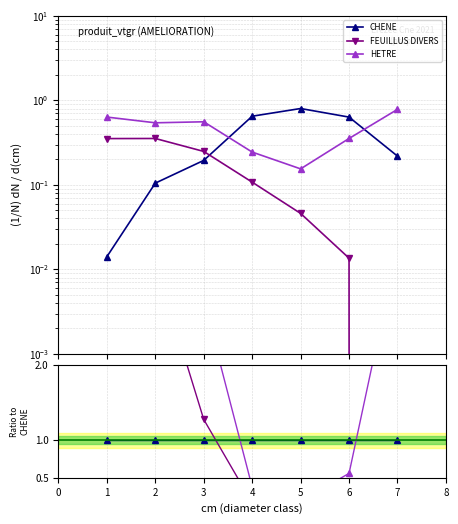

Is it true that FEUILLUS DIVERS equals 0.0 at 6?

True